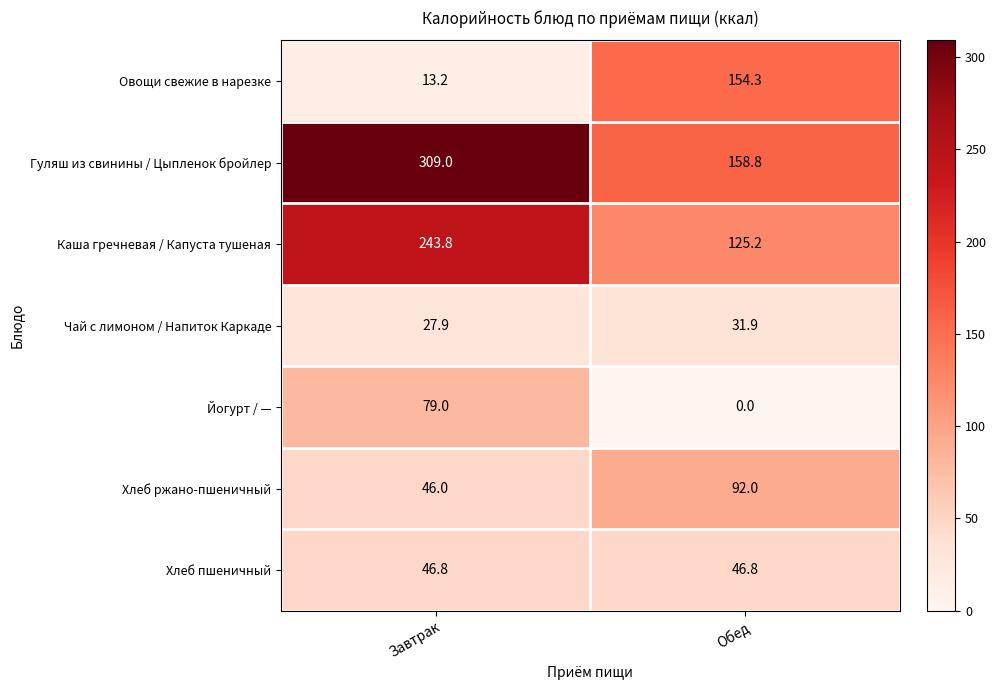

What is the average value of the Овощи свежие в нарезке series?

83.8